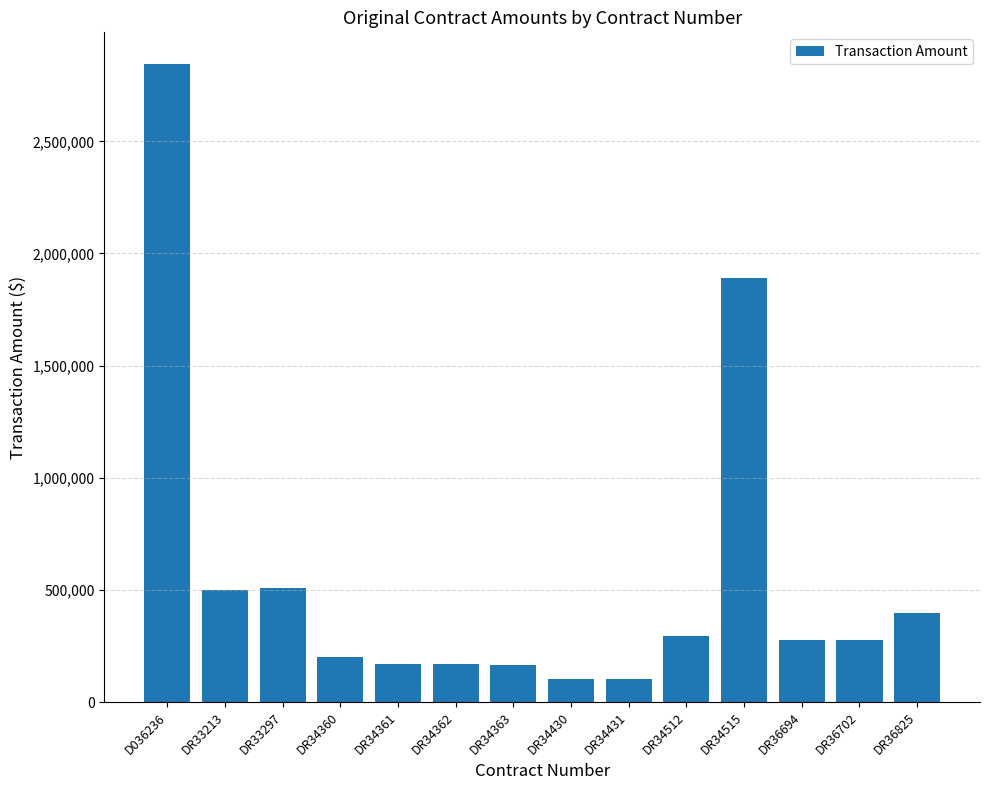

Where is the data nearest to the value 1472519?

DR34515